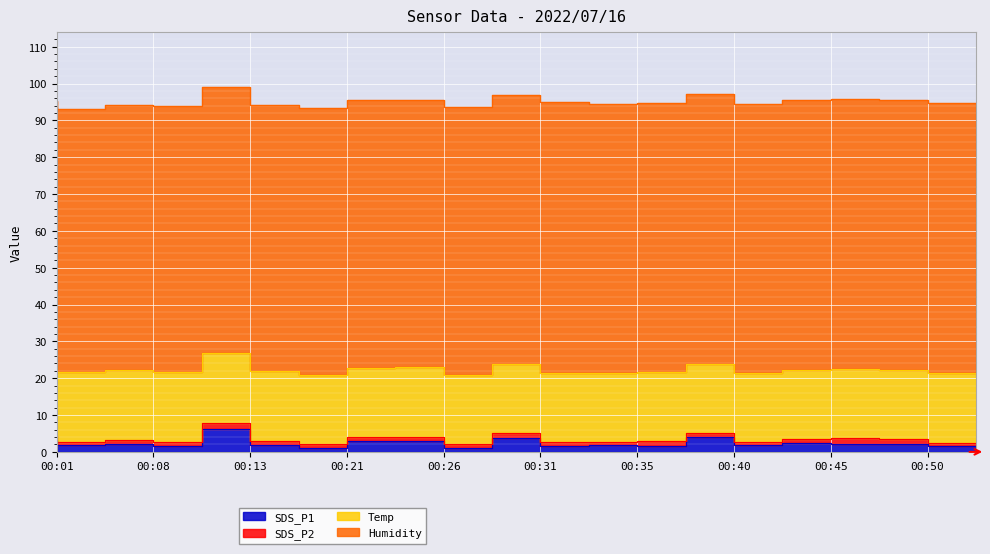

What is the difference between the second highest and second lowest values in the Humidity series?

1.5